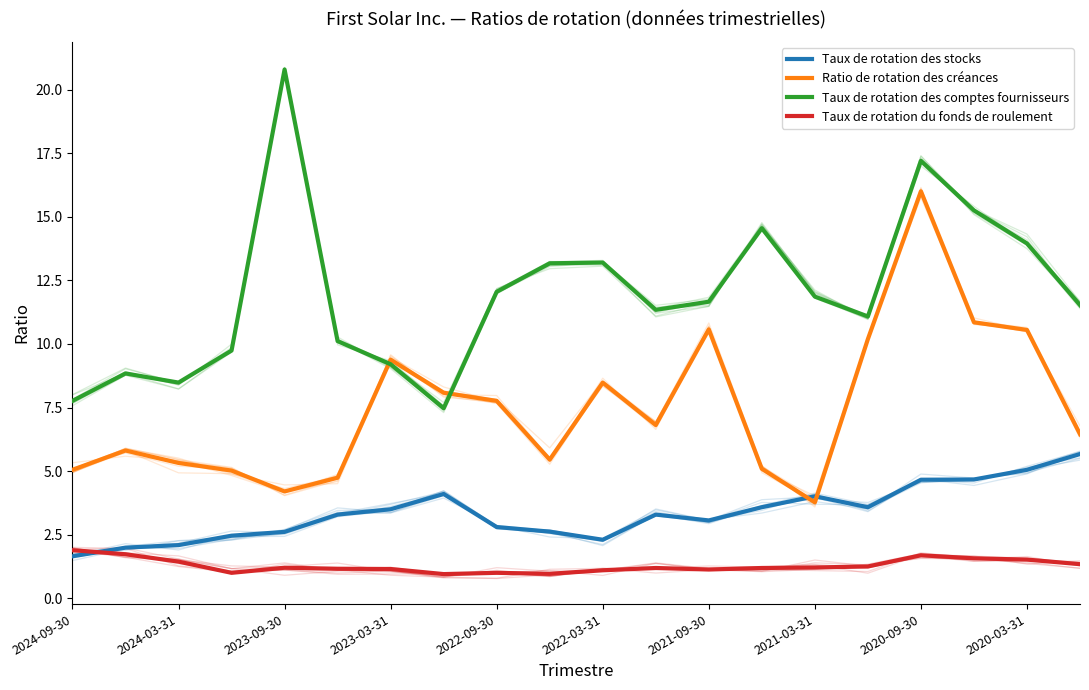

What value does the Taux de rotation des stocks series have at 19?

5.7